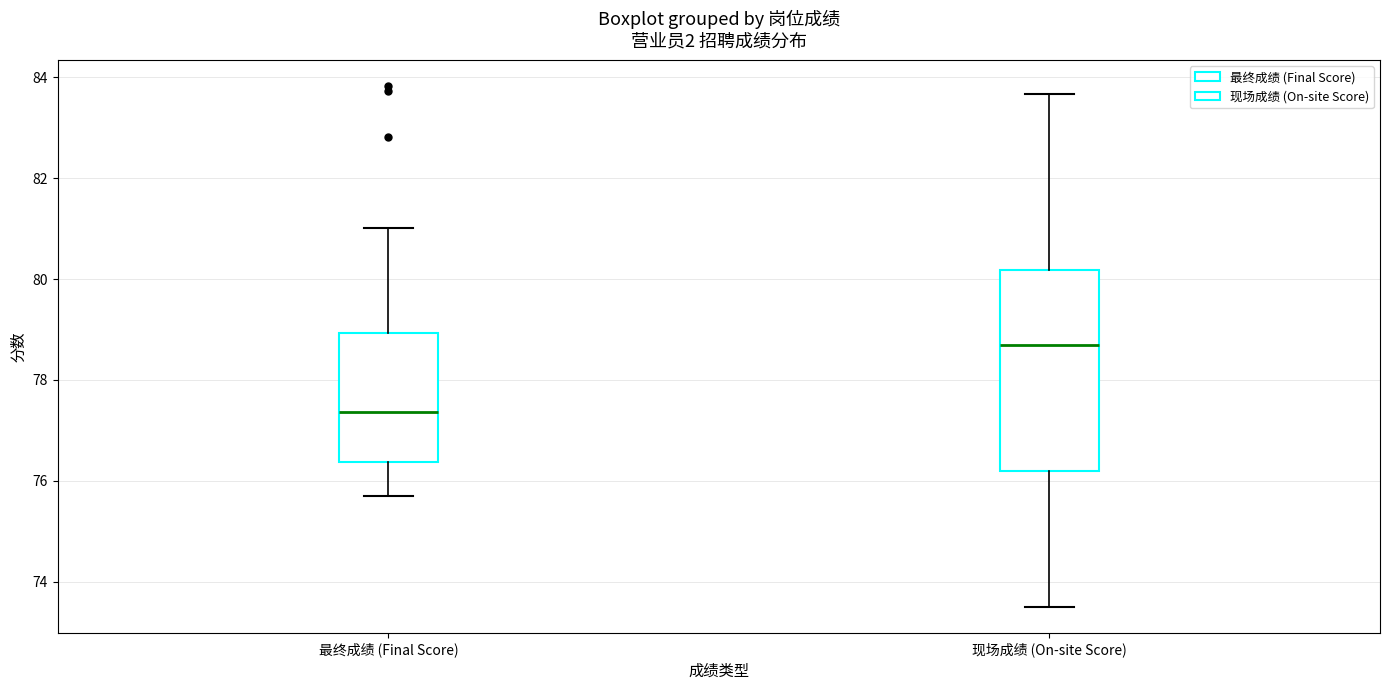

Reading left to right, read every box against the y-axis: the position of its median line, the range the box covers, and the ends of its whiskers. The values are not printed on the chart, so give them approximately, as read against the axis.

最终成绩 (Final Score): median 77.4, box 76.4 to 79.0, whiskers 75.8 to 81.0
现场成绩 (On-site Score): median 78.6, box 76.2 to 80.2, whiskers 73.6 to 83.6